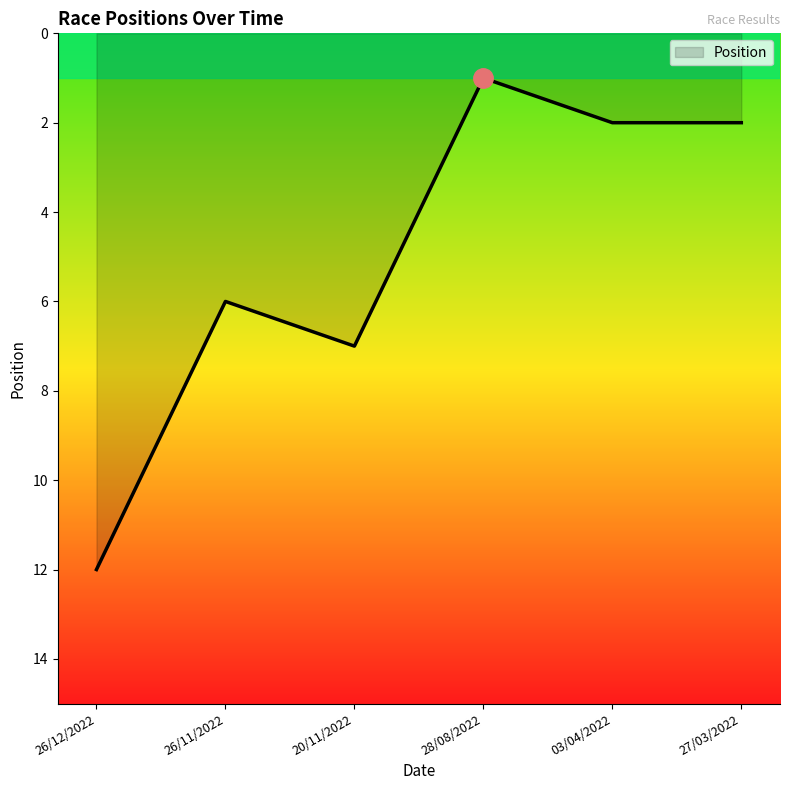

How many distinct data groups are displayed?

1